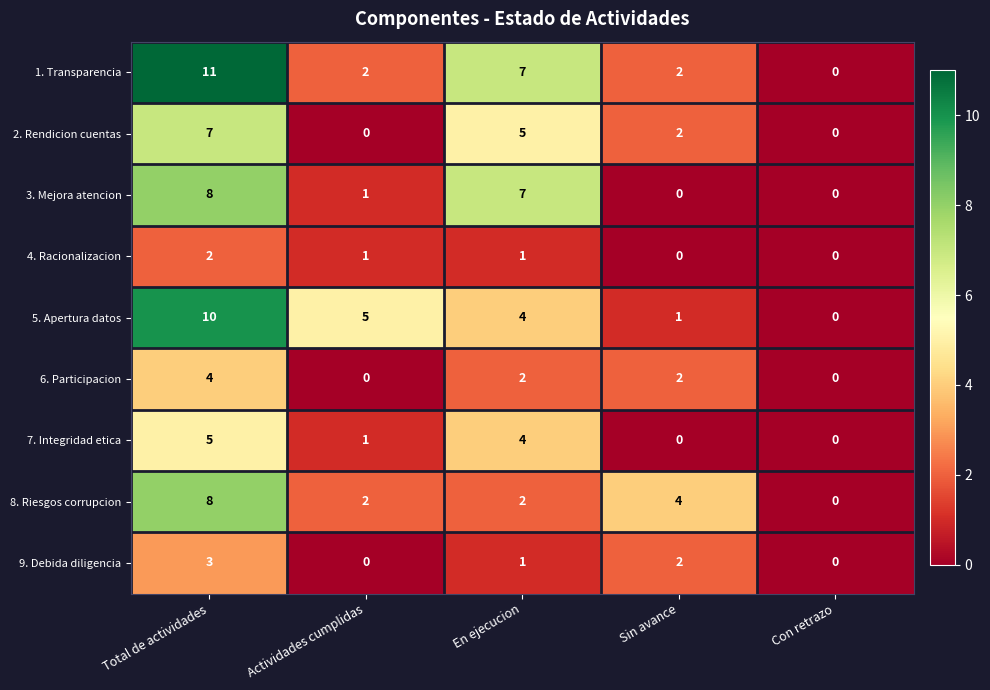

True or false: 8. Riesgos corrupcion has a value of 0 at Con retrazo.

True